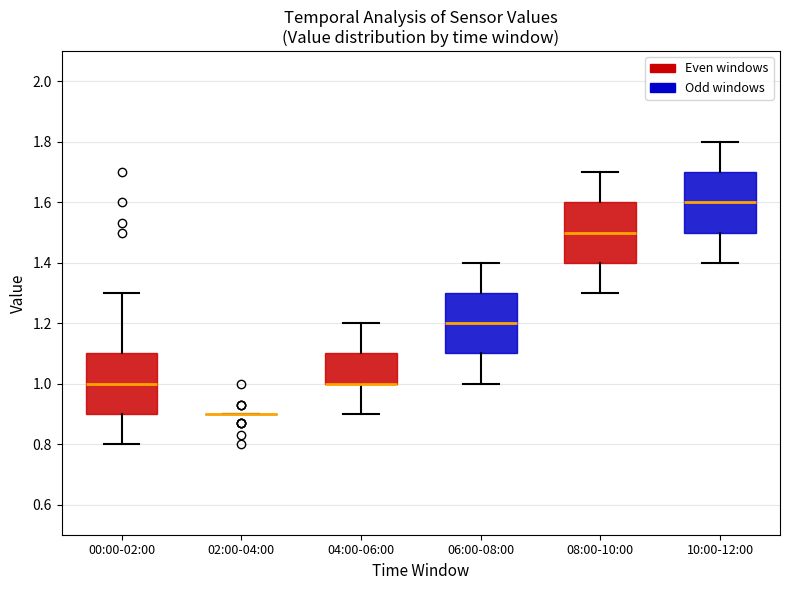

Reading left to right, transcribe this box plot: for each box, give where its median line is, the range the box spans, and where its two whiskers end, as read against the y-axis. The values are not printed on the chart, so give them approximately, as read against the axis.

00:00-02:00: median 1.0, box 0.9 to 1.1, whiskers 0.8 to 1.3
02:00-04:00: box collapsed to a line at 0.9, whiskers 0.9 to 0.9
04:00-06:00: median 1.0 (drawn on the box's lower edge), box 1.0 to 1.1, whiskers 0.9 to 1.2
06:00-08:00: median 1.2, box 1.1 to 1.3, whiskers 1.0 to 1.4
08:00-10:00: median 1.5, box 1.4 to 1.6, whiskers 1.3 to 1.7
10:00-12:00: median 1.6, box 1.5 to 1.7, whiskers 1.4 to 1.8